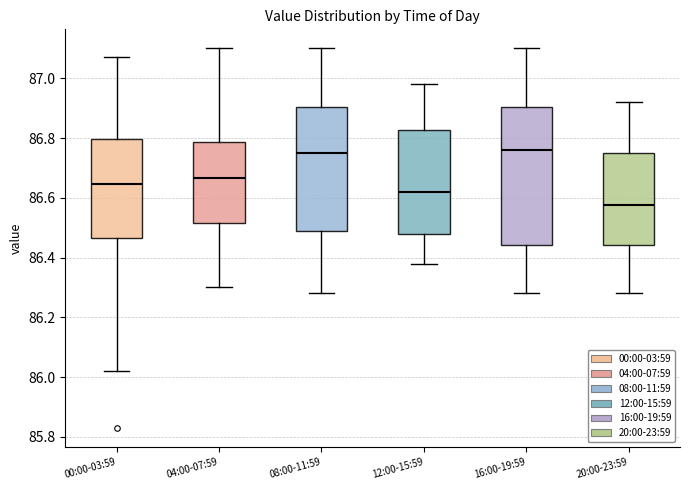

Where is the upper edge of the box for 08:00-11:59 on the y-axis? The values are not printed on the chart, so give them approximately, as read against the axis.

86.90